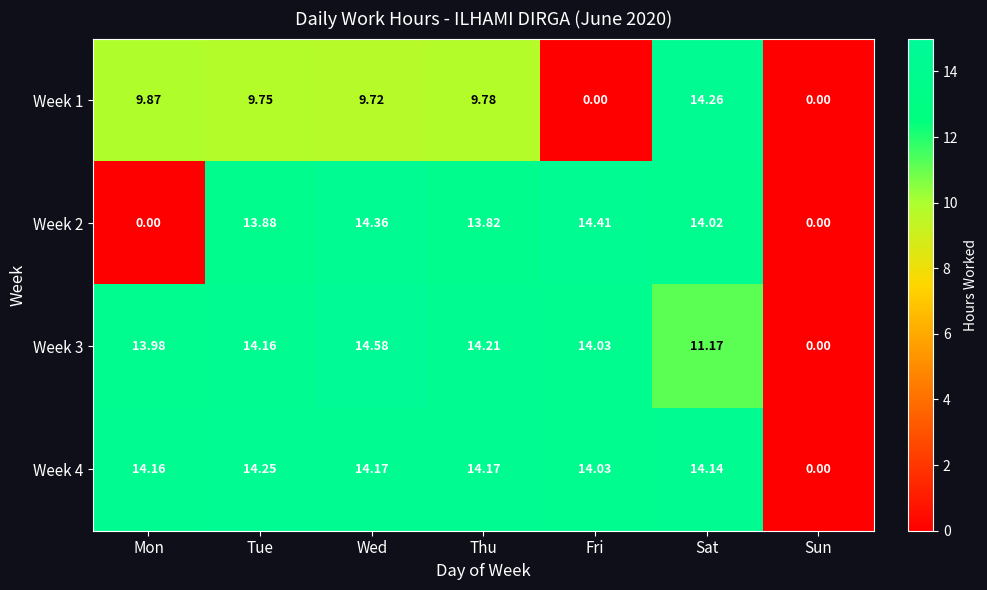

How many values in the Week 4 series are below 14?

1